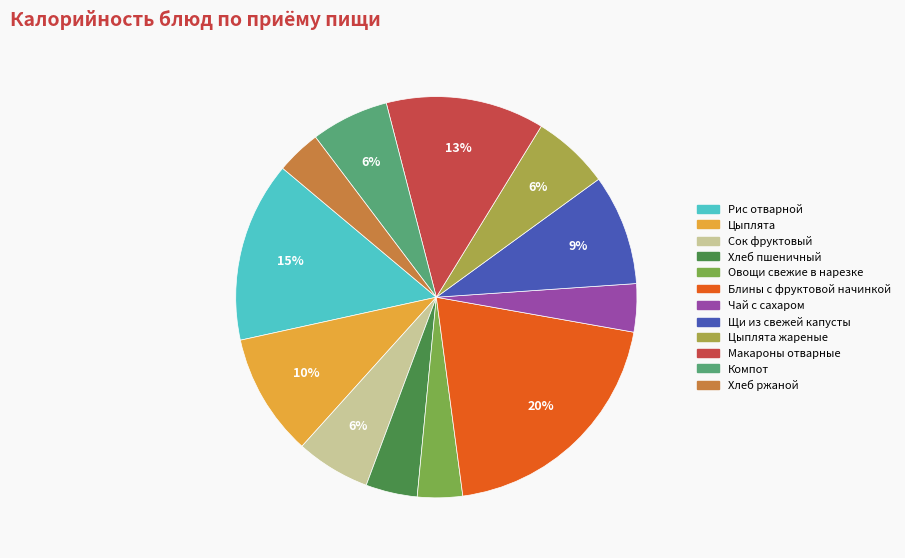

Is there a majority slice in this chart?

No